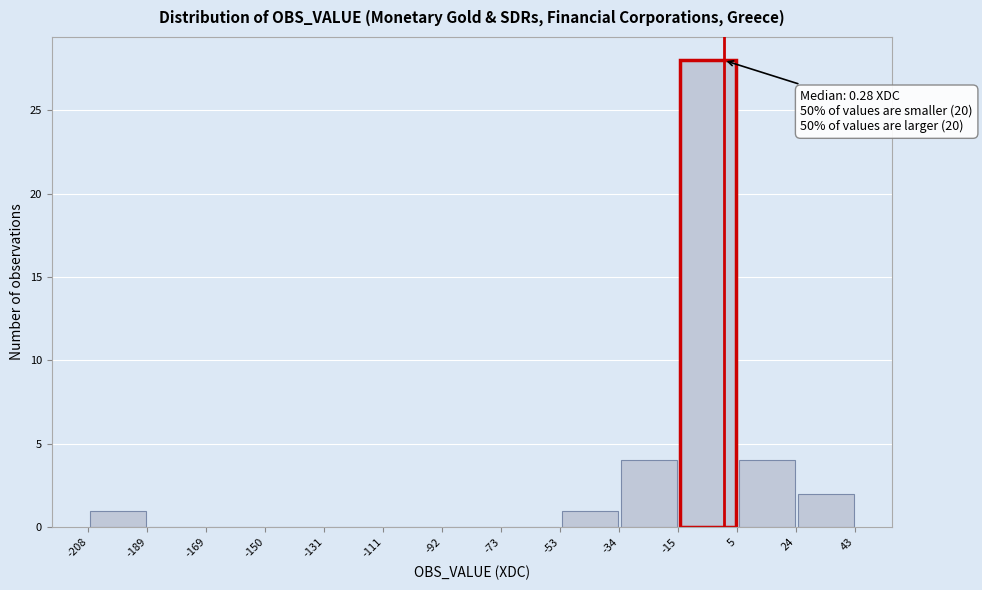

Over which range of the x-axis is the bar tallest?

-15 to 5